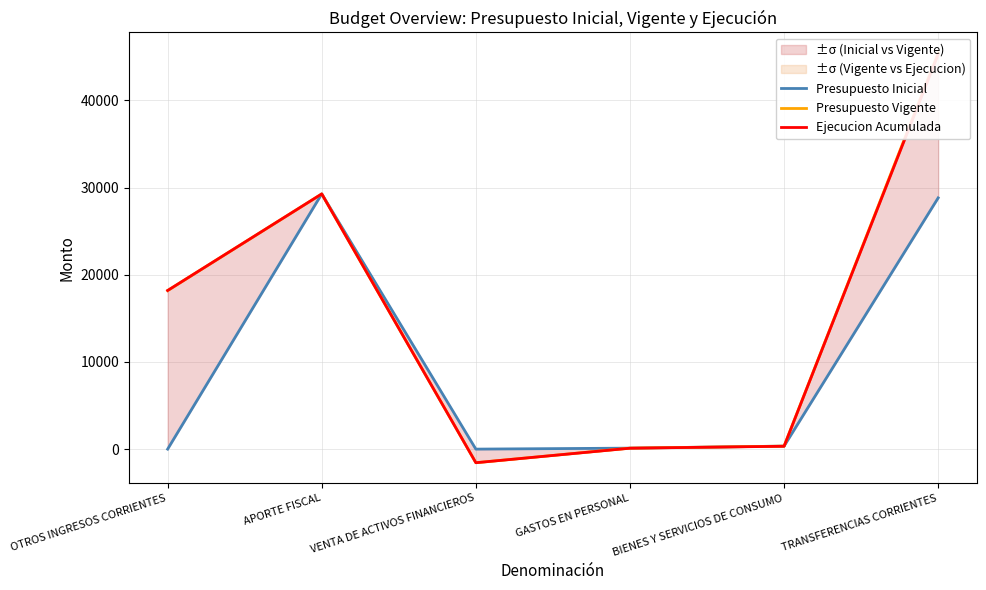

What is the difference between the maximum and minimum values in the Presupuesto Vigente series?

47018